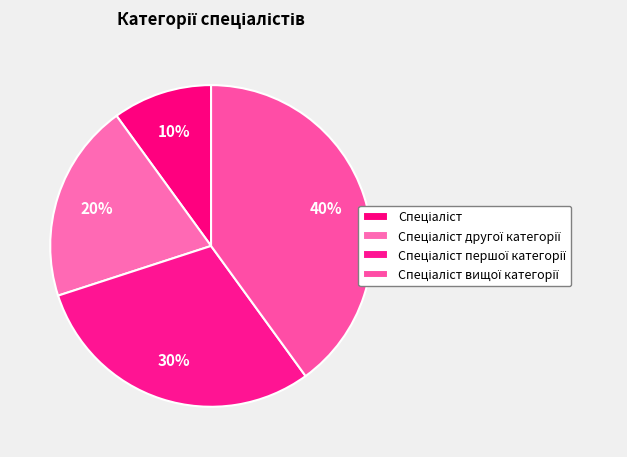

Is it true that Спеціаліст is 1% of the pie?

False